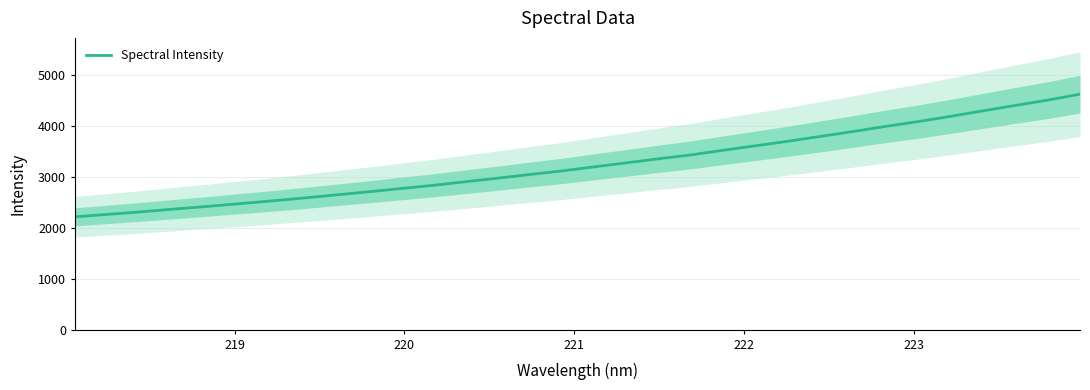

What is the lowest value of the Spectral Intensity series?

2220.5